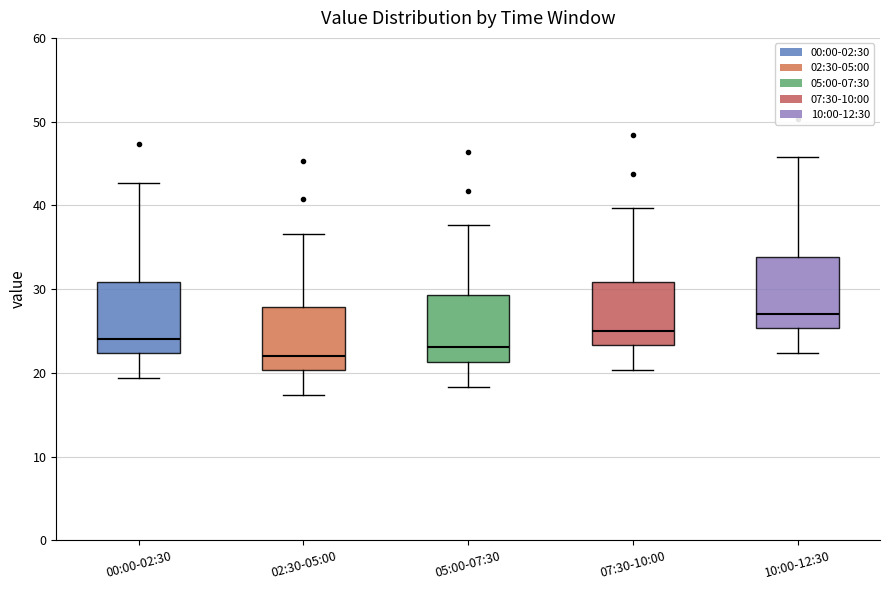

Reading left to right, read every box against the y-axis: the position of its median line, the range the box covers, and the ends of its whiskers. The values are not printed on the chart, so give them approximately, as read against the axis.

00:00-02:30: median 24, box 22 to 31, whiskers 19 to 43
02:30-05:00: median 22, box 20 to 28, whiskers 17 to 37
05:00-07:30: median 23, box 21 to 29, whiskers 18 to 38
07:30-10:00: median 25, box 23 to 31, whiskers 20 to 40
10:00-12:30: median 27, box 25 to 34, whiskers 22 to 46